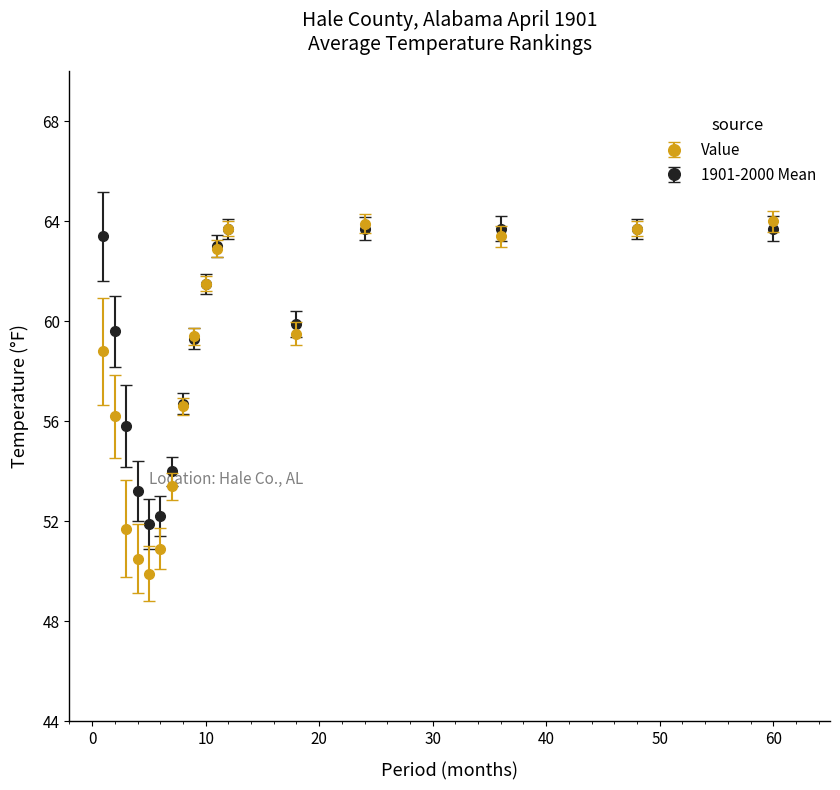

At how many categories does at least one series exceed 62?

7